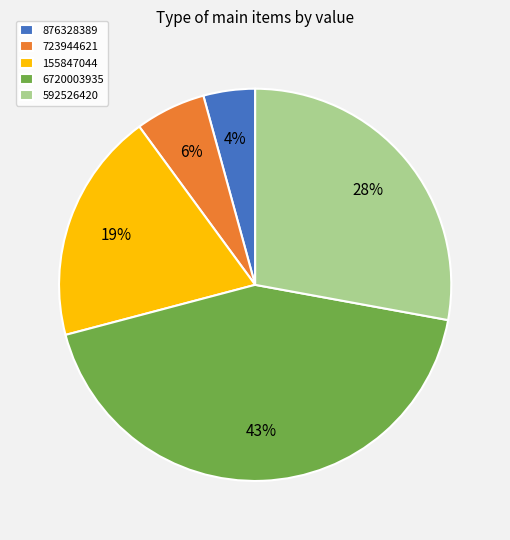

To the nearest percent, what portion does 592526420 represent?

28%